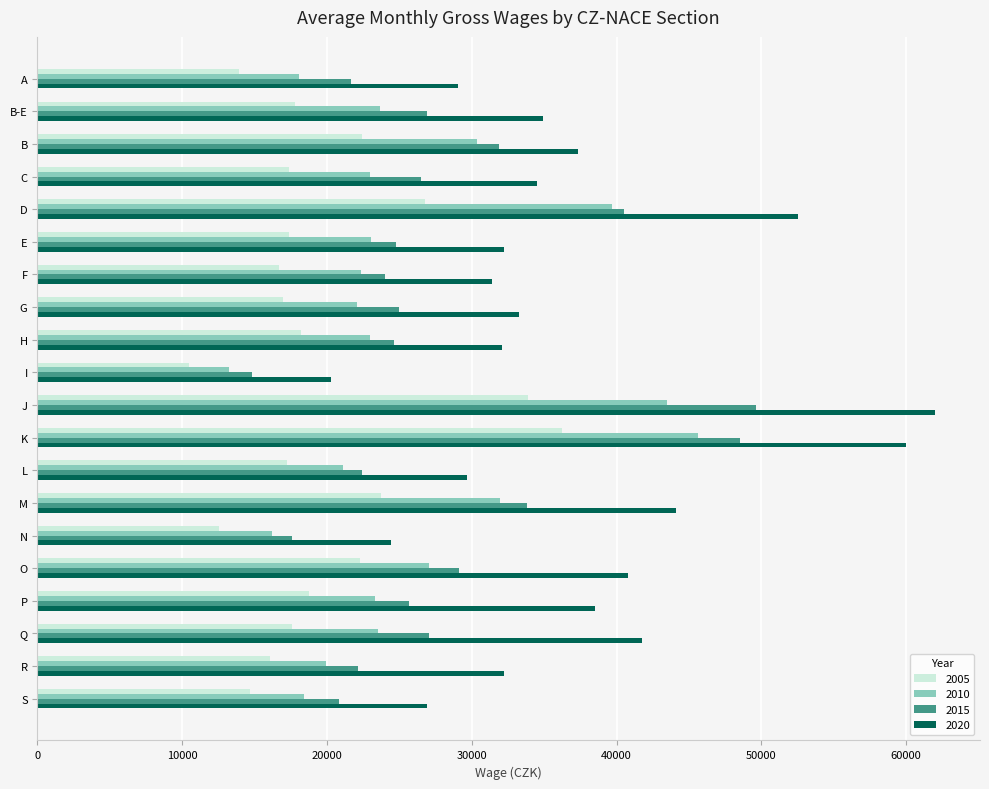

What is the difference between the highest and lowest values at C?

17116